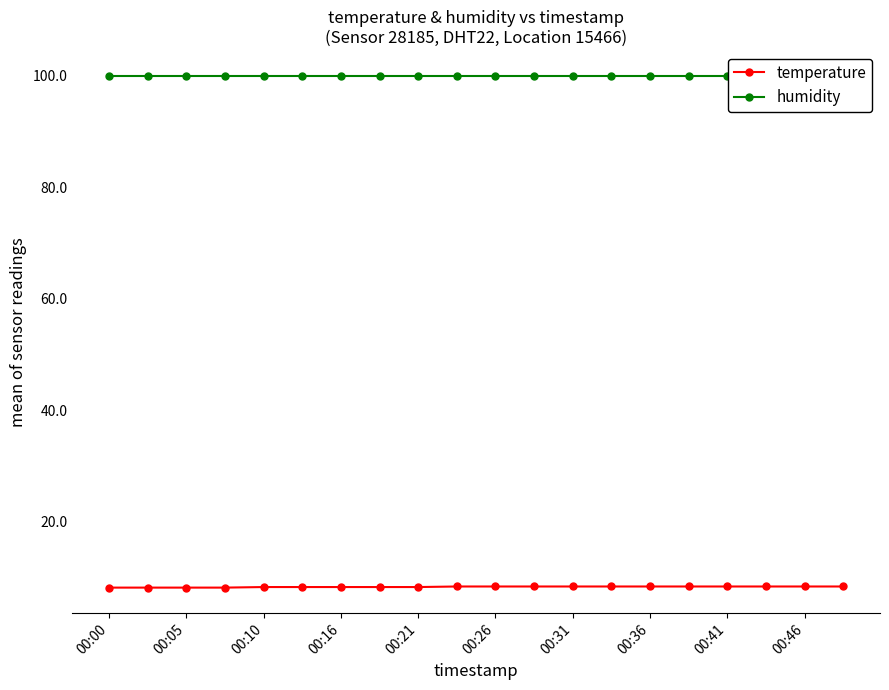

How many lines are shown in the chart?

2